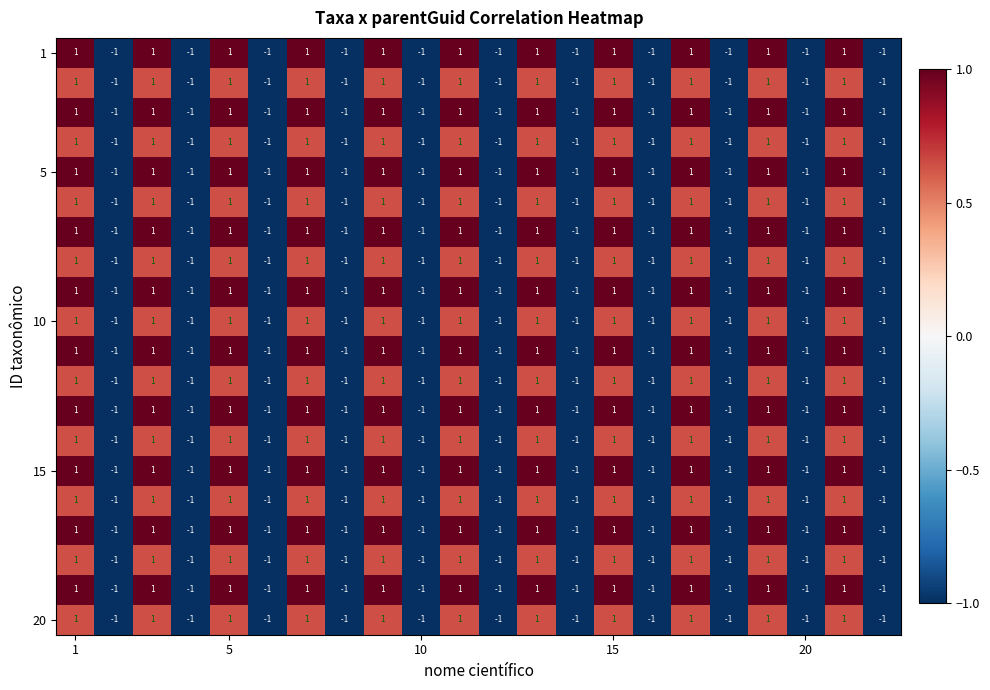

How many distinct data groups are displayed?

20